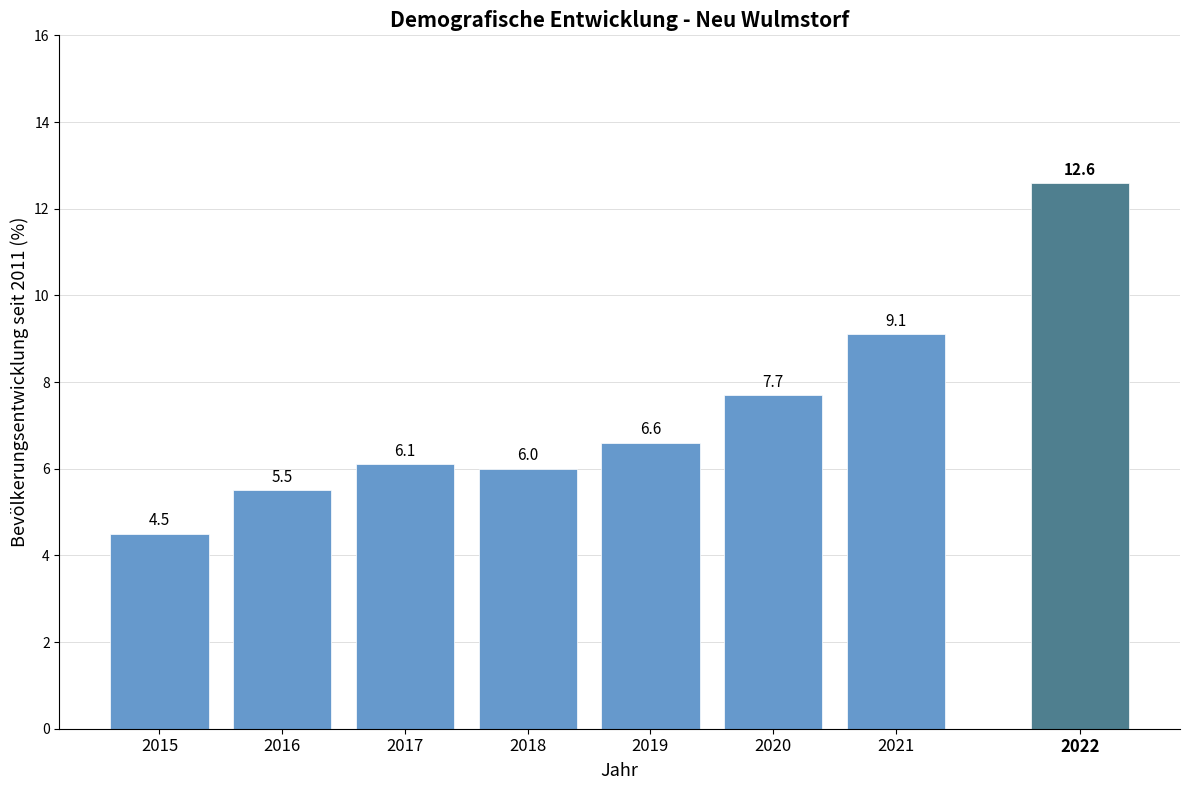

The value at 2019 is 11.1. True or false?

False